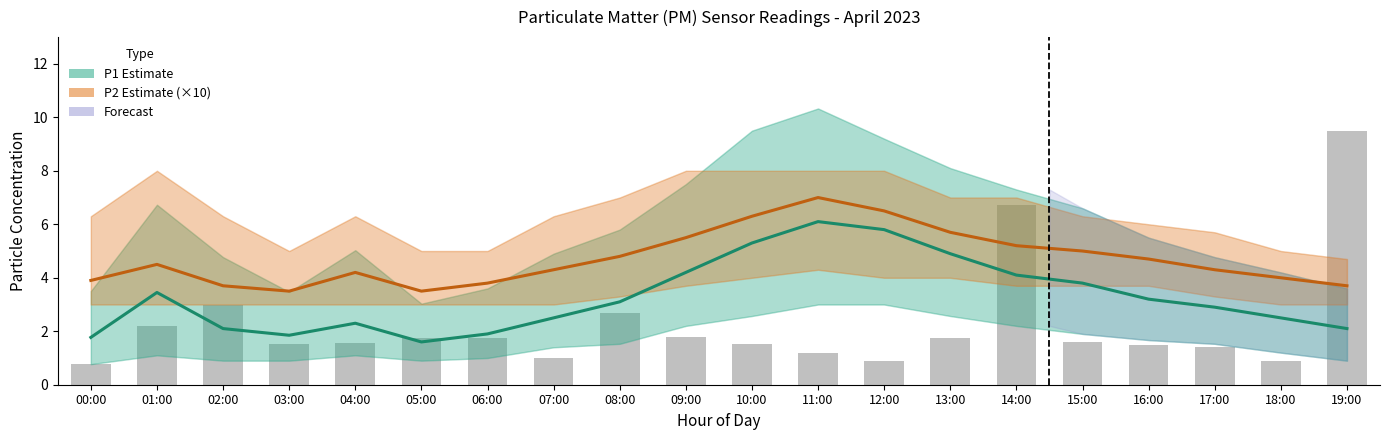

The P2 Estimate (×10) series shows 10.8 at 11:00. True or false?

False